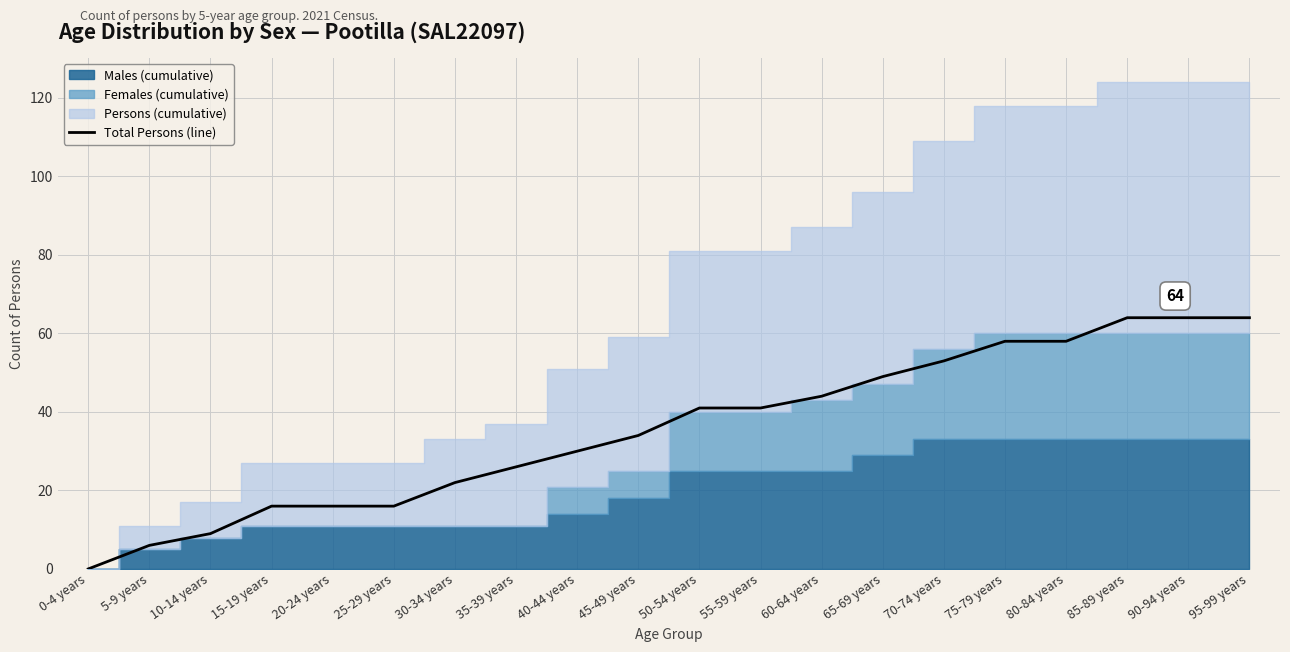

What position from the left is 75-79 years?

16